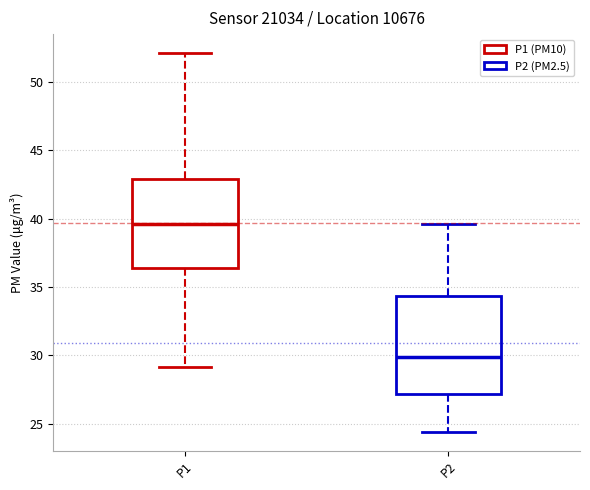

Reading left to right, transcribe this box plot: for each box, give where its median line is, the range the box spans, and where its two whiskers end, as read against the y-axis. The values are not printed on the chart, so give them approximately, as read against the axis.

P1: median 39.5, box 36.5 to 43.0, whiskers 29.0 to 52.0
P2: median 30.0, box 27.0 to 34.5, whiskers 24.5 to 39.5